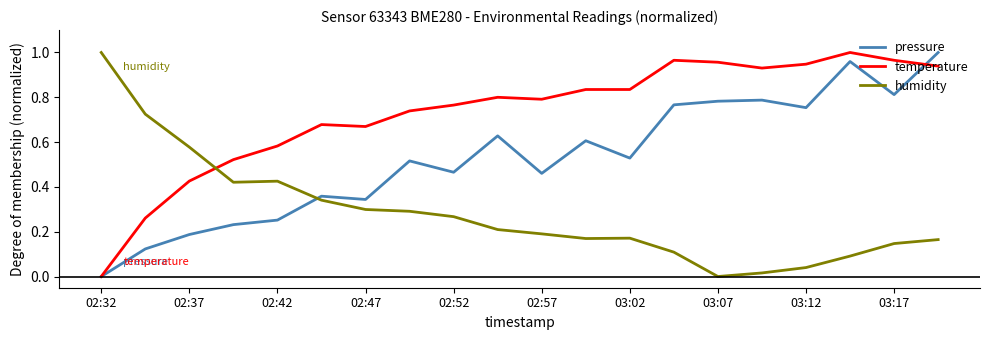

After their last crossing, which series has the higher values: humidity or temperature?

temperature